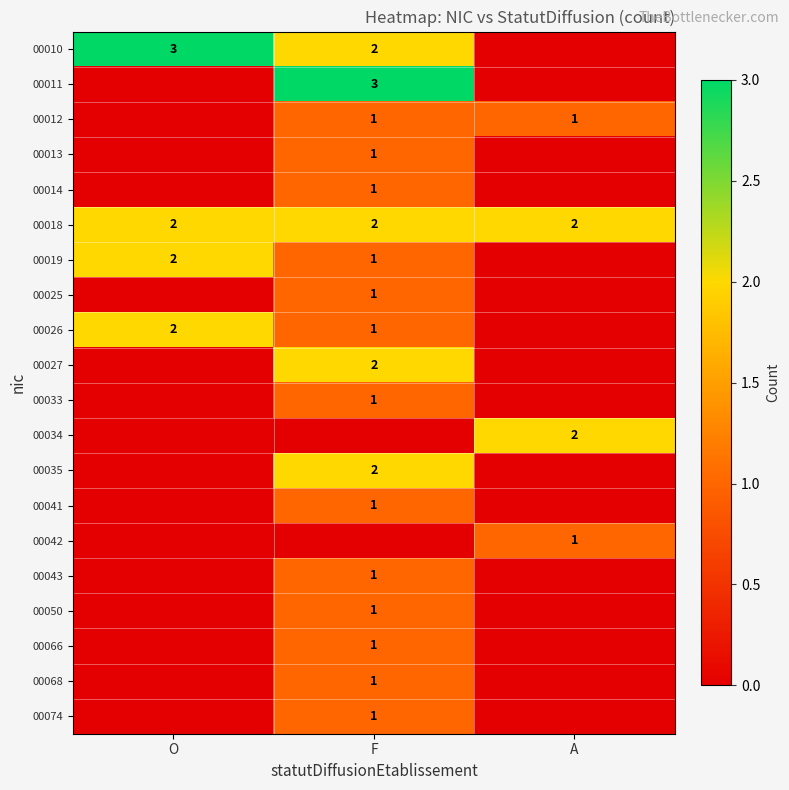

True or false: 00010 has a value of 3 at O.

True